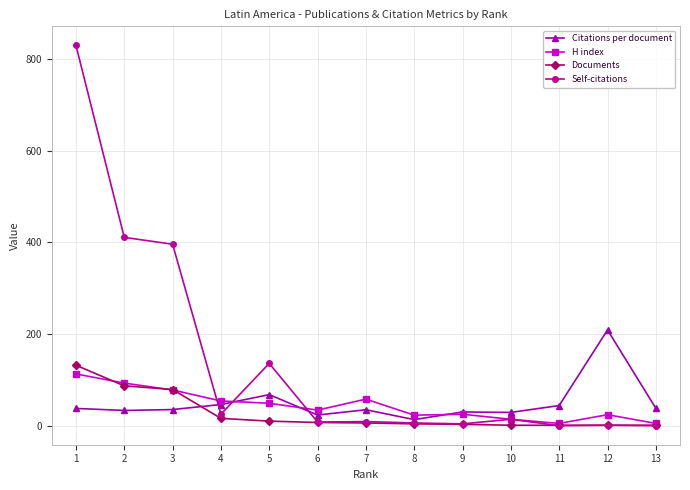

At 1, list the series in order from largest to smallest.

Self-citations, Documents, H index, Citations per document